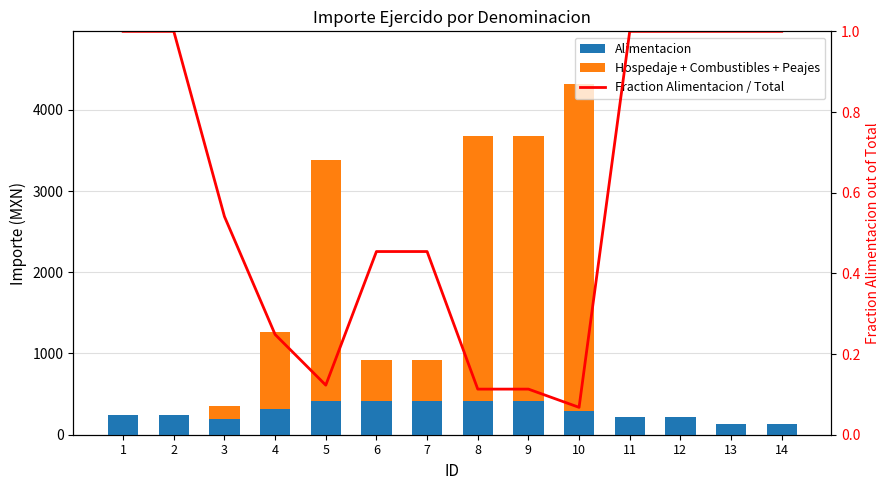

What is the total value across all series at 4?

1264.2